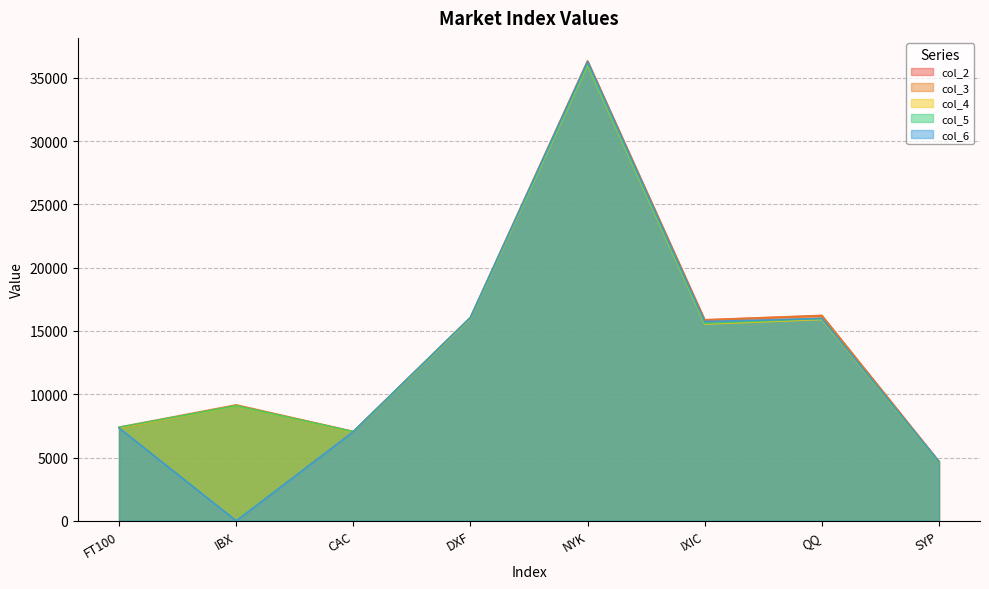

List the series in order of their peak value, lowest first.

col_4, col_5, col_6, col_2, col_3